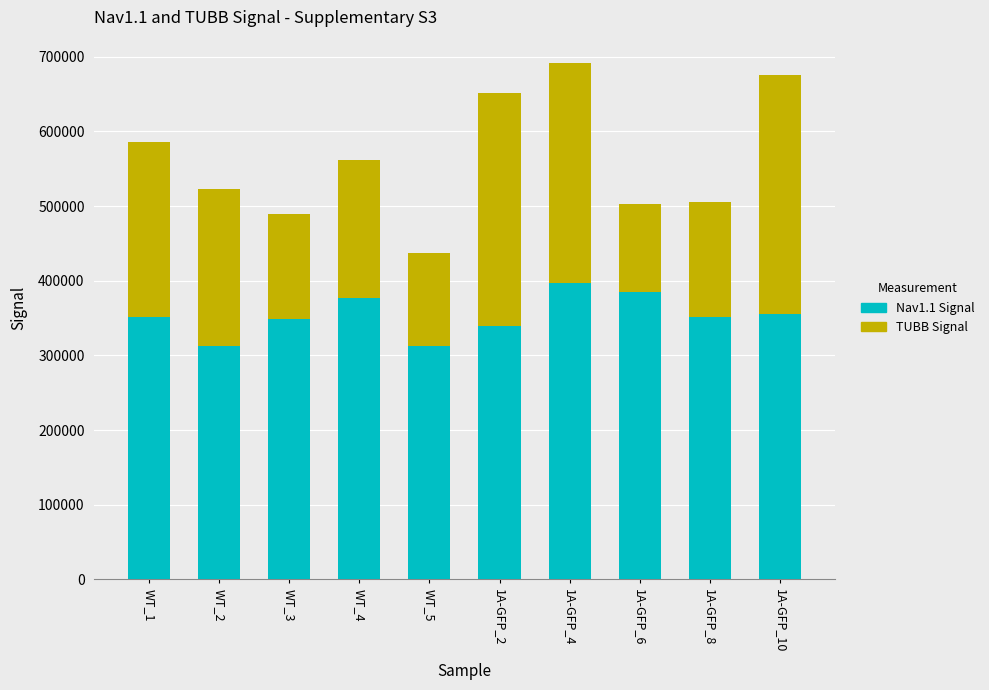

What is the sum of the Nav1.1 Signal values at 1A-GFP_6 and 1A-GFP_8?

737000